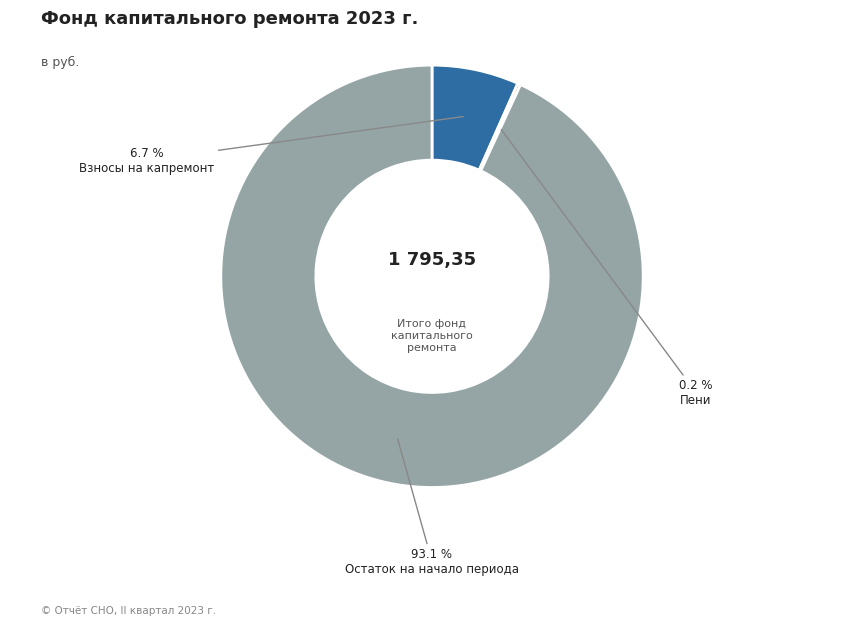

Which has a higher value, Взносы на капремонт or Остаток на начало периода?

Остаток на начало периода